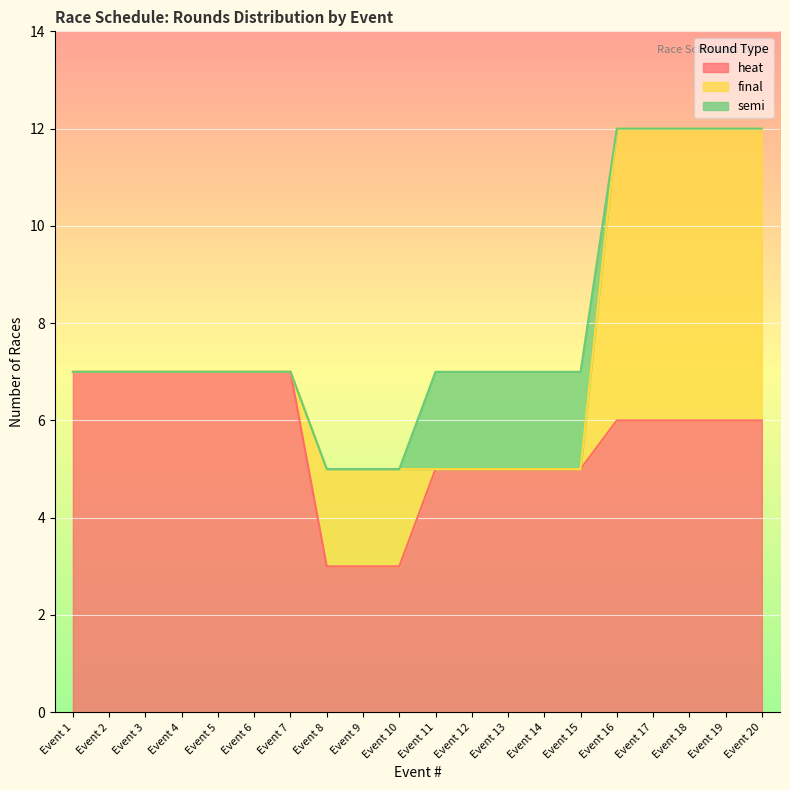

The value of semi at Event 14 is 2. True or false?

True